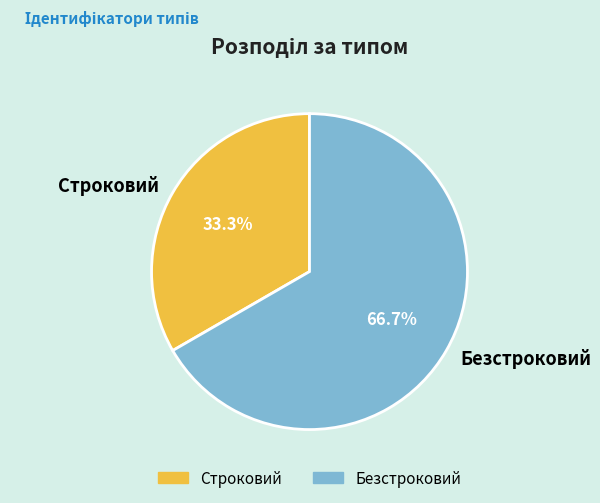

To the nearest percent, what is the difference between the largest and smallest slice percentages?

33%